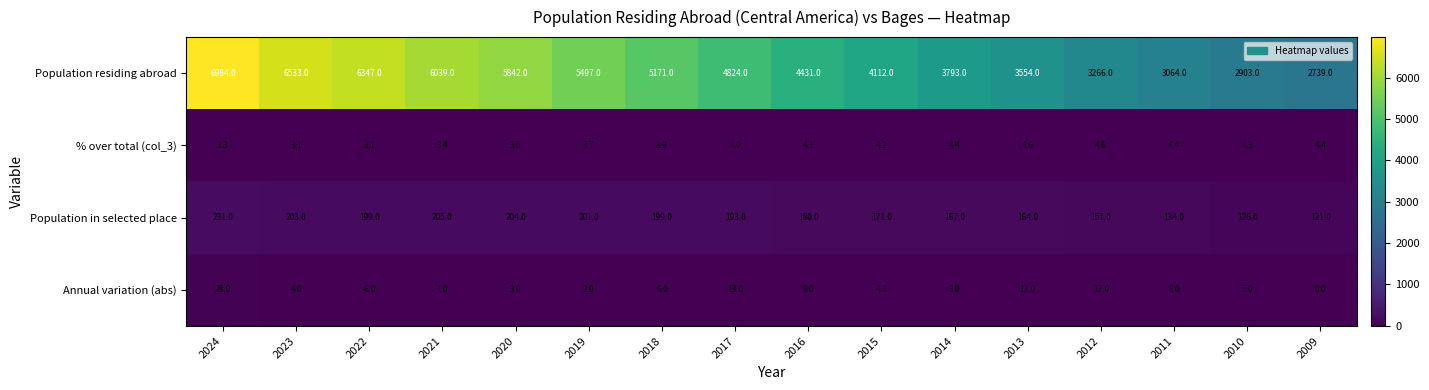

The Annual variation (abs) series shows 8.2 at 2010. True or false?

False